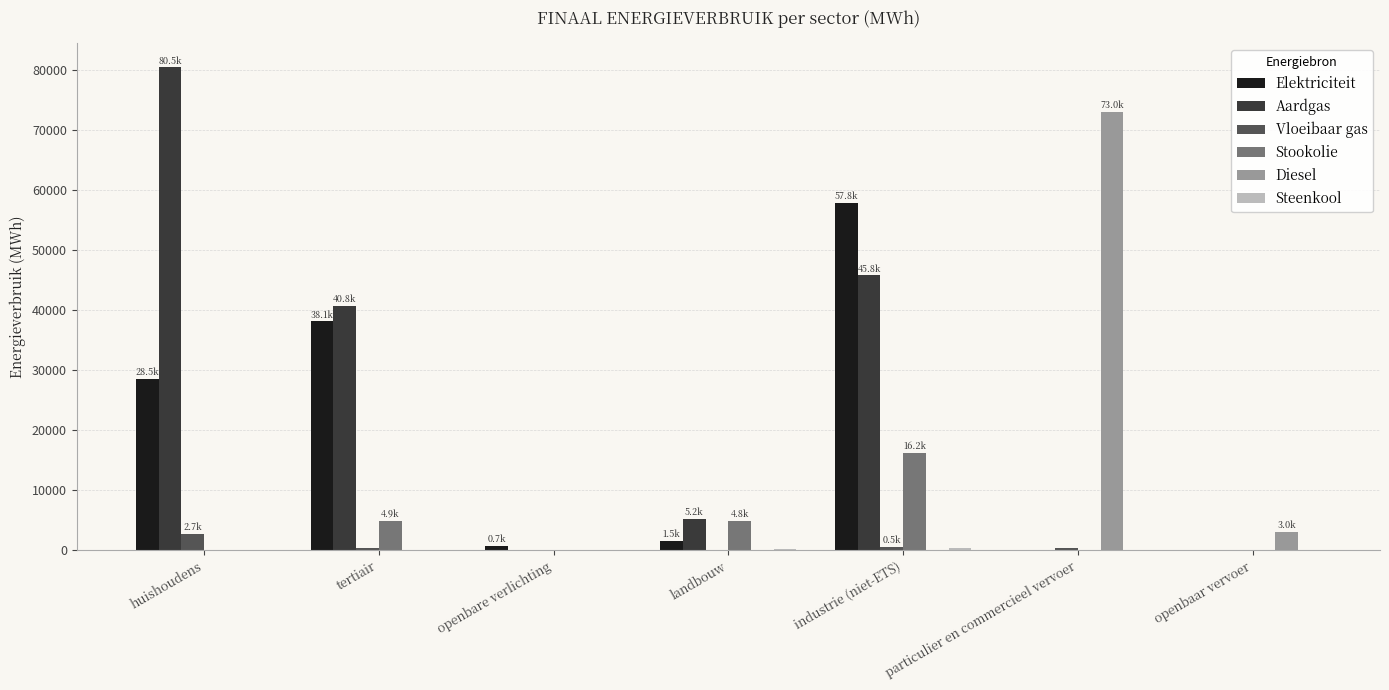

Is the value of Vloeibaar gas at openbare verlichting greater than the value of Stookolie at tertiair?

No